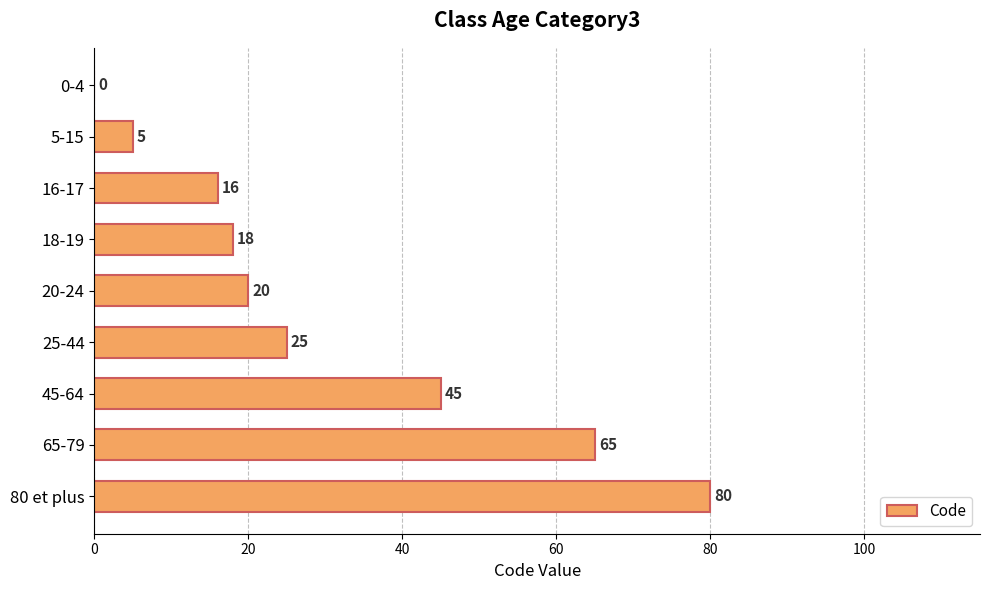

Are the bars grouped side by side (vs. stacked)?

No